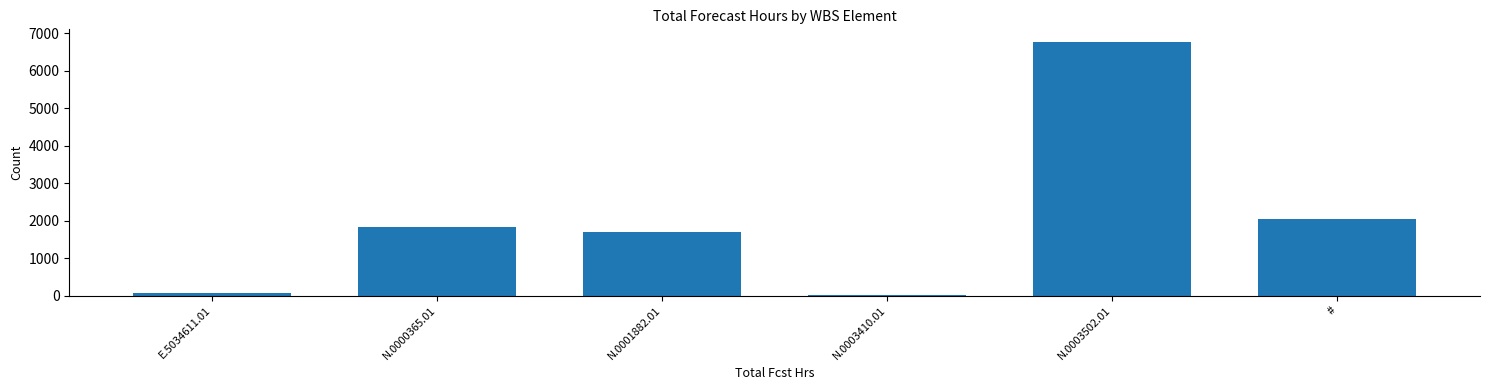

At which label is the value closest to 3395?

#